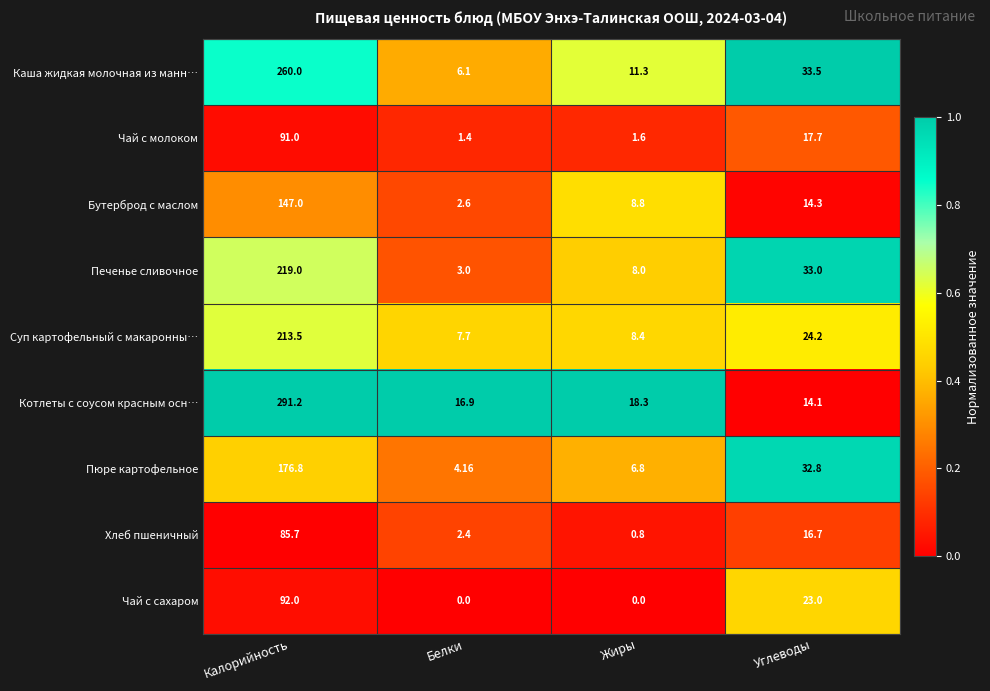

Which series has the largest total across all categories?

Котлеты с соусом красным осн…